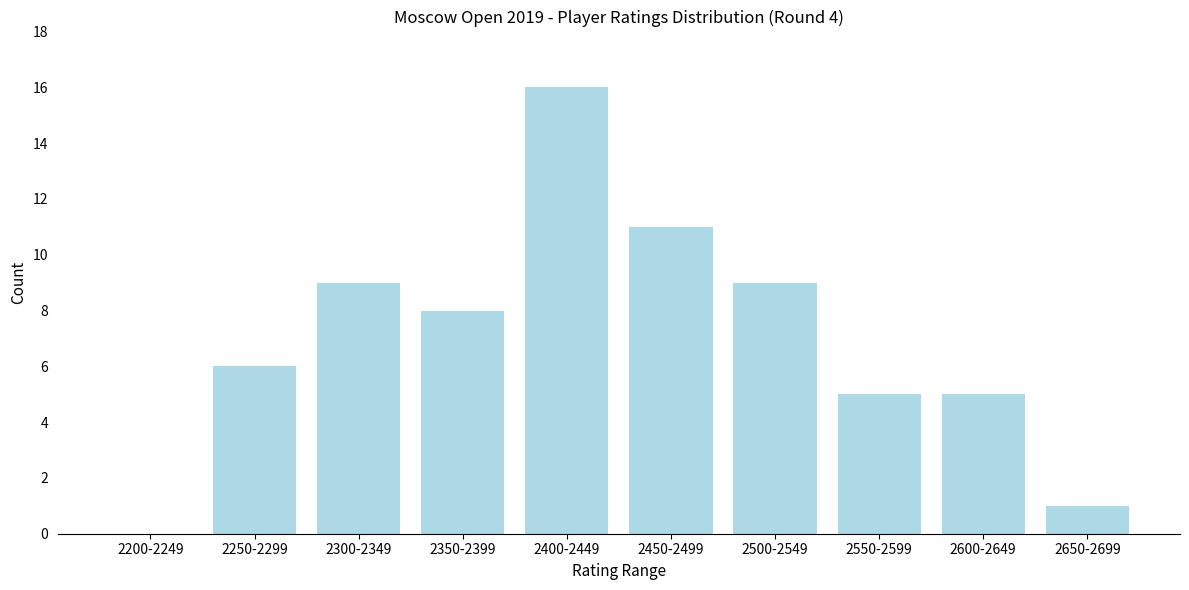

Reading left to right, transcribe all the data shown in this chart.

2200-2249=0	2250-2299=6	2300-2349=9	2350-2399=8	2400-2449=16	2450-2499=11	2500-2549=9	2550-2599=5	2600-2649=5	2650-2699=1